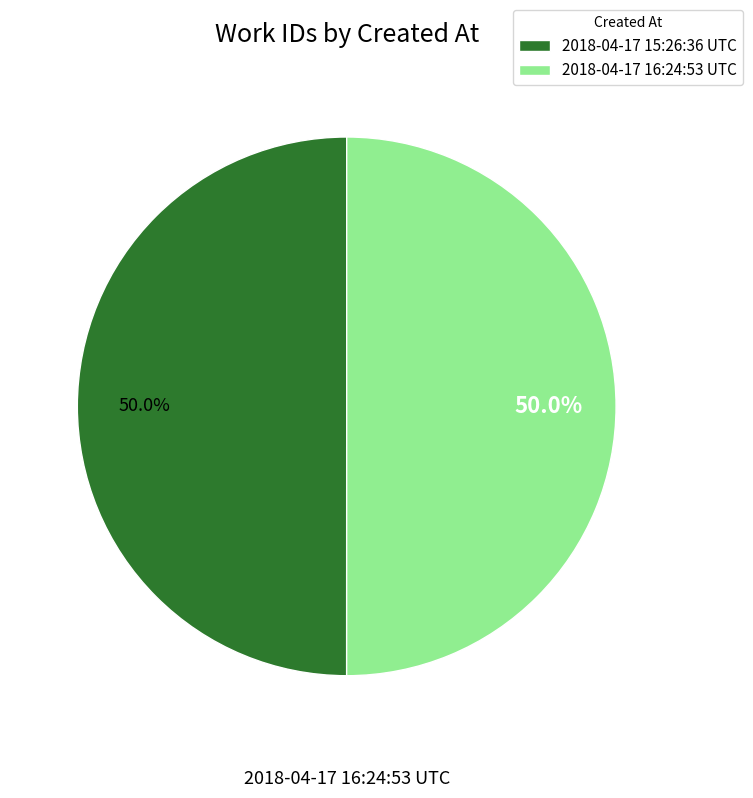

What is the total percentage of 2018-04-17 16:24:53 UTC and 2018-04-17 15:26:36 UTC?

100.0%